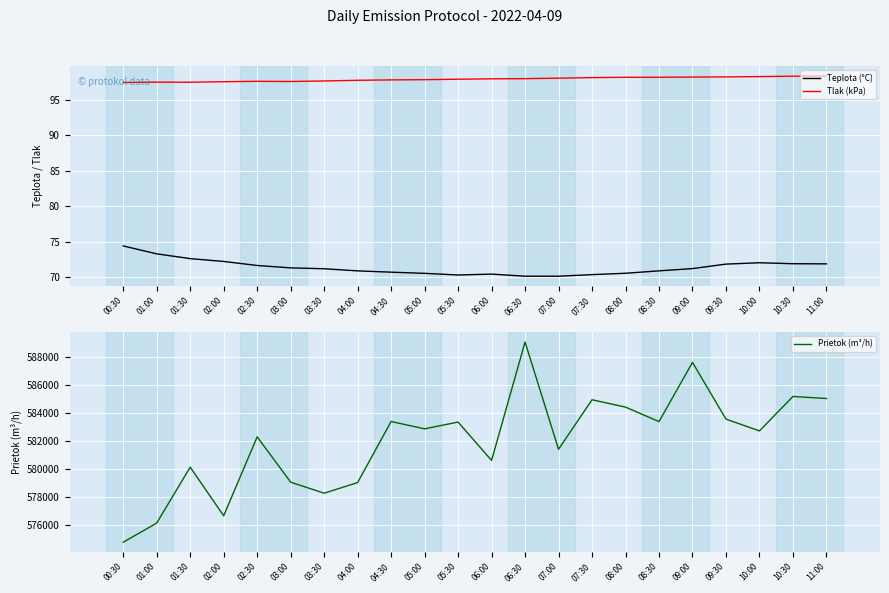

Does the chart display data point markers on the line(s)?

No